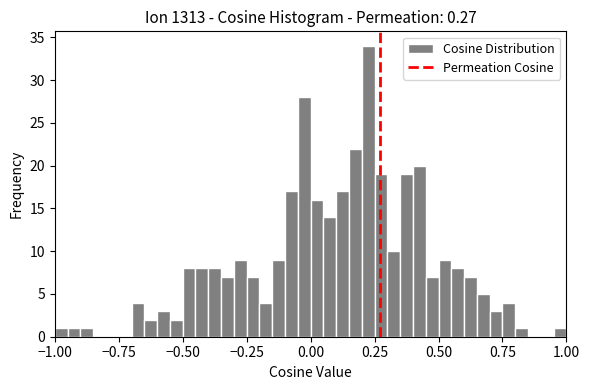

Around what value on the x-axis is the tallest bar? Give the approximate position of its centre, as read against the axis.

0.25